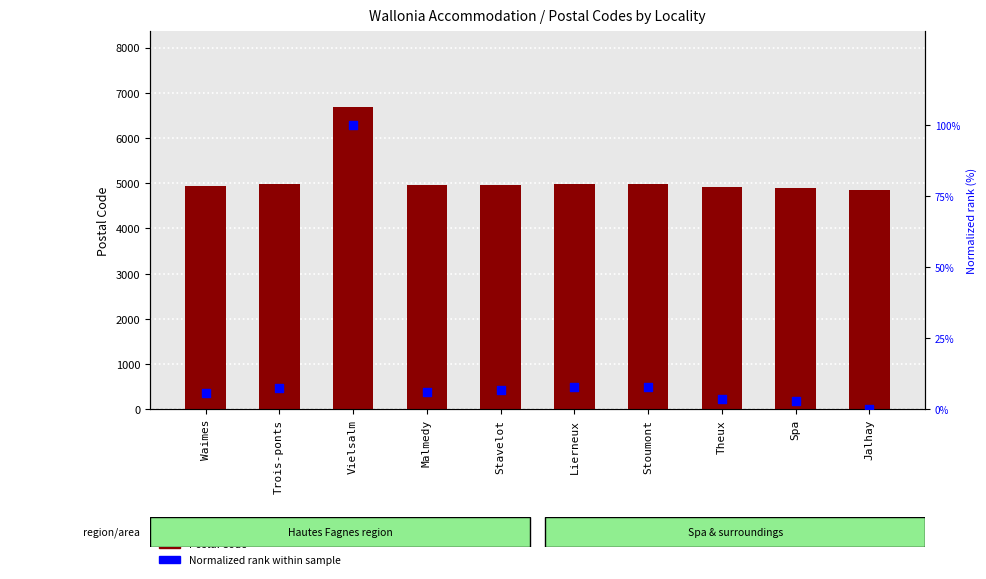

Is the value of Postal Code at Trois-ponts greater than the value of Normalized rank within sample at Spa?

Yes